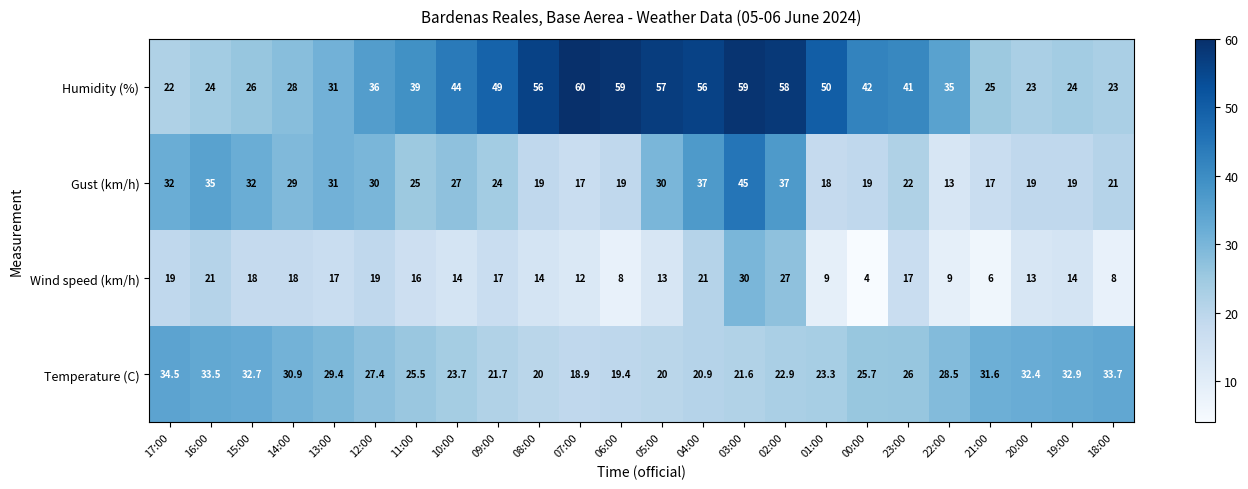

Rank the series at 06:00 from lowest to highest value.

Wind speed (km/h), Gust (km/h), Temperature (C), Humidity (%)